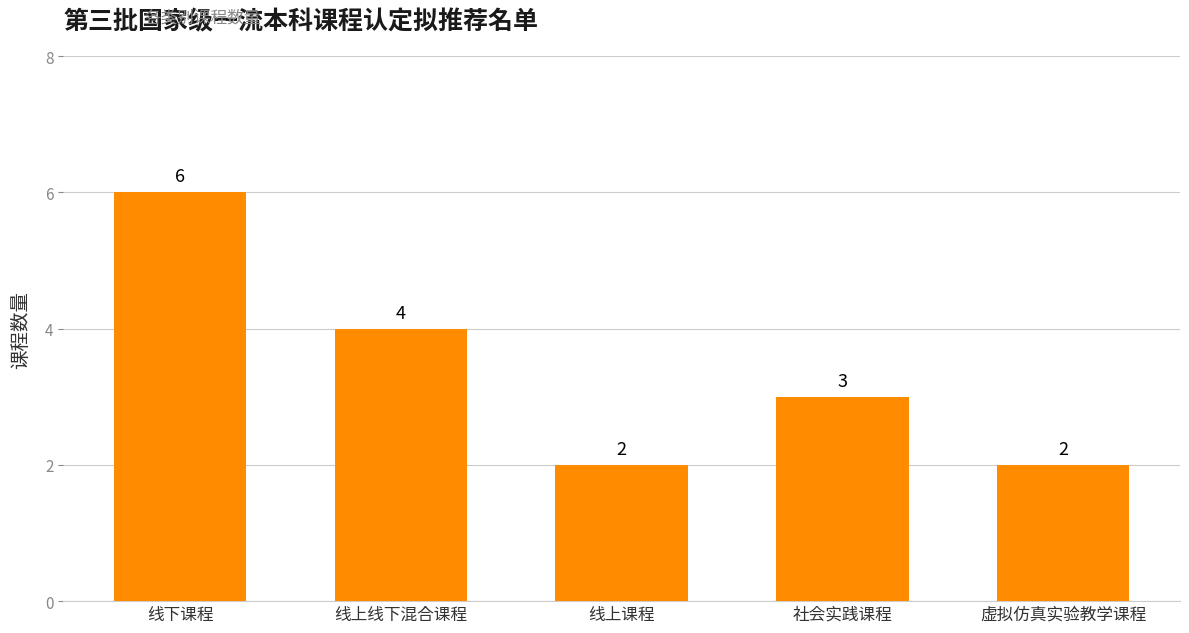

What is the greatest value displayed?

6